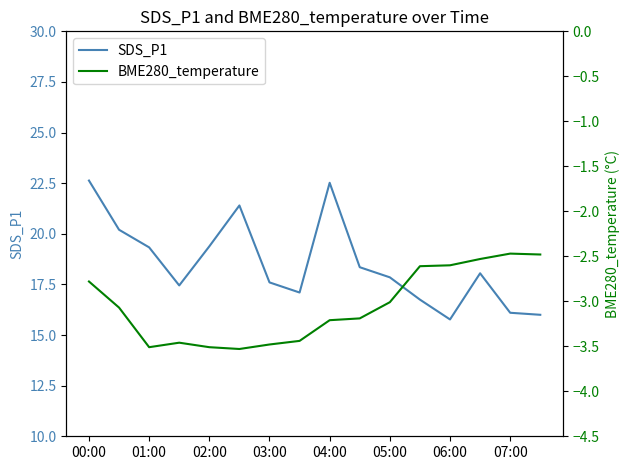

At which category is the sum across all series the highest?

00:00